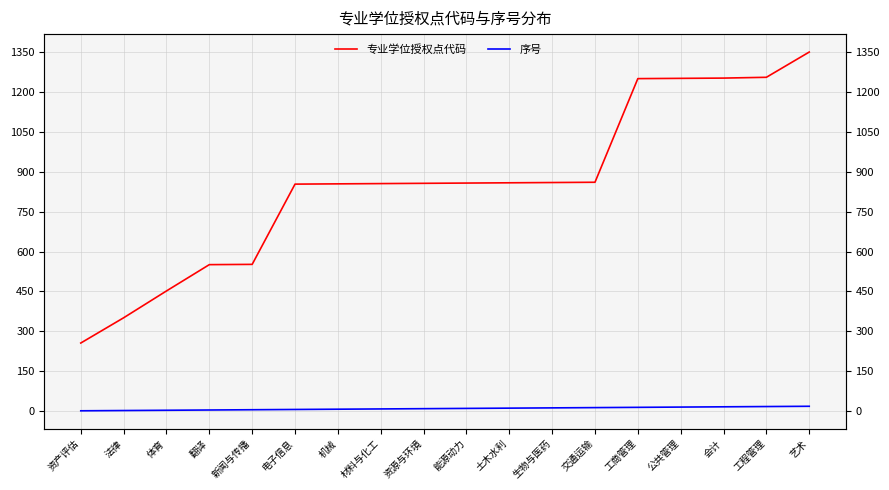

How many lines are shown in the chart?

2